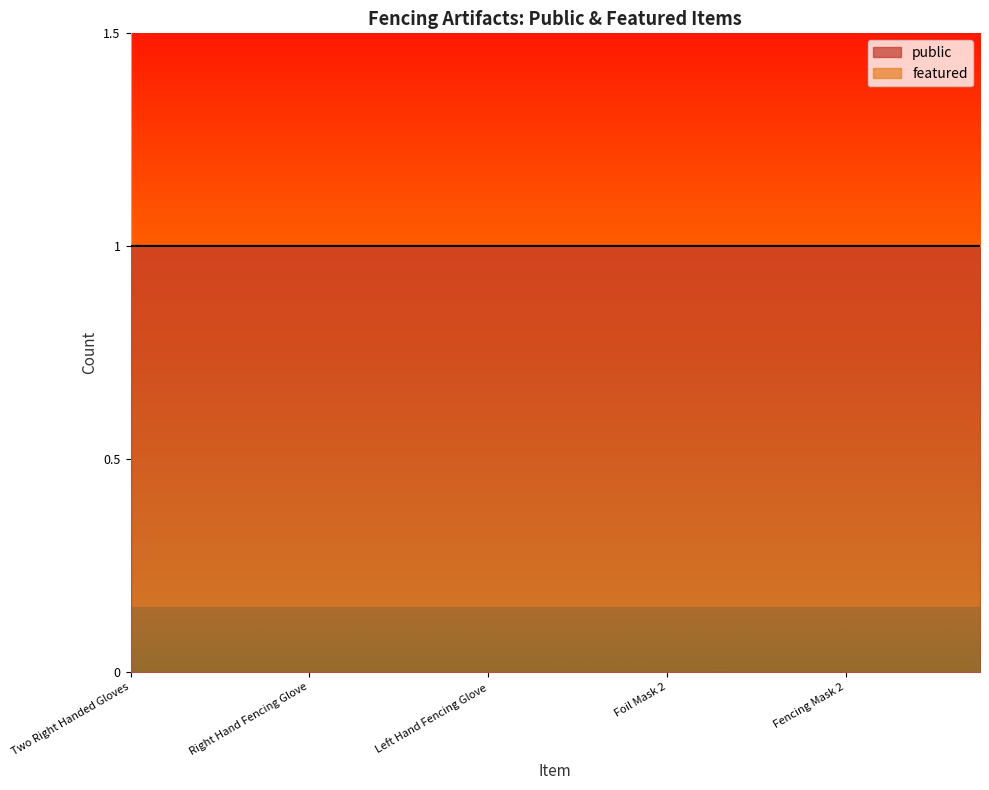

Does the chart display data point markers on the line(s)?

No